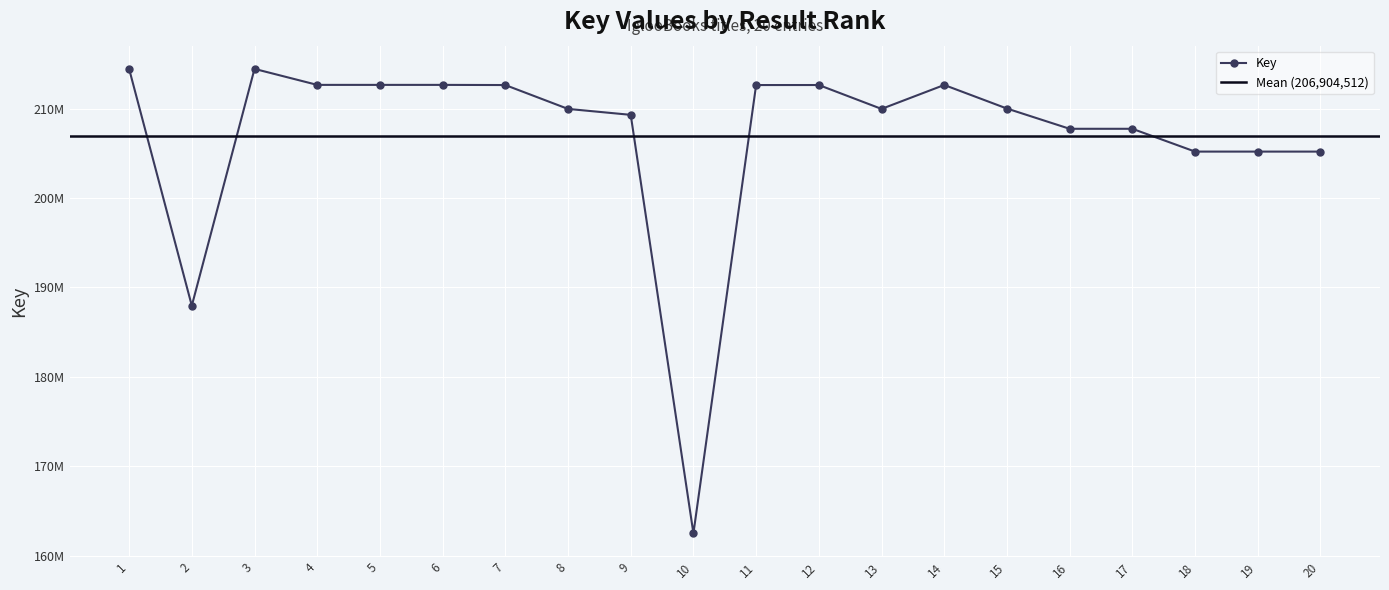

At which category does the data reach its first local valley?

2